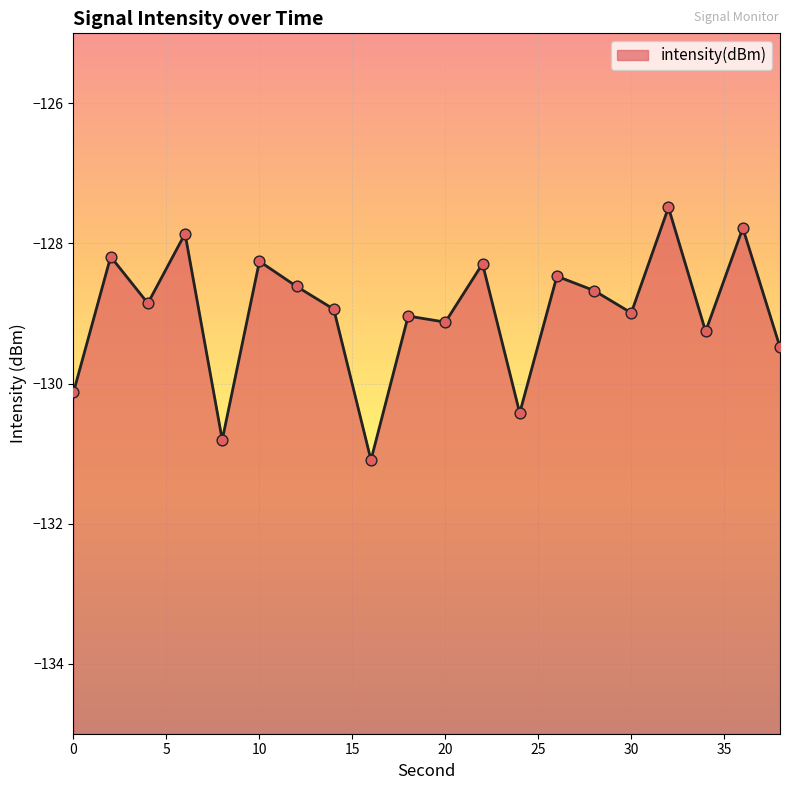

Which has a higher value, 36 or 24?

36